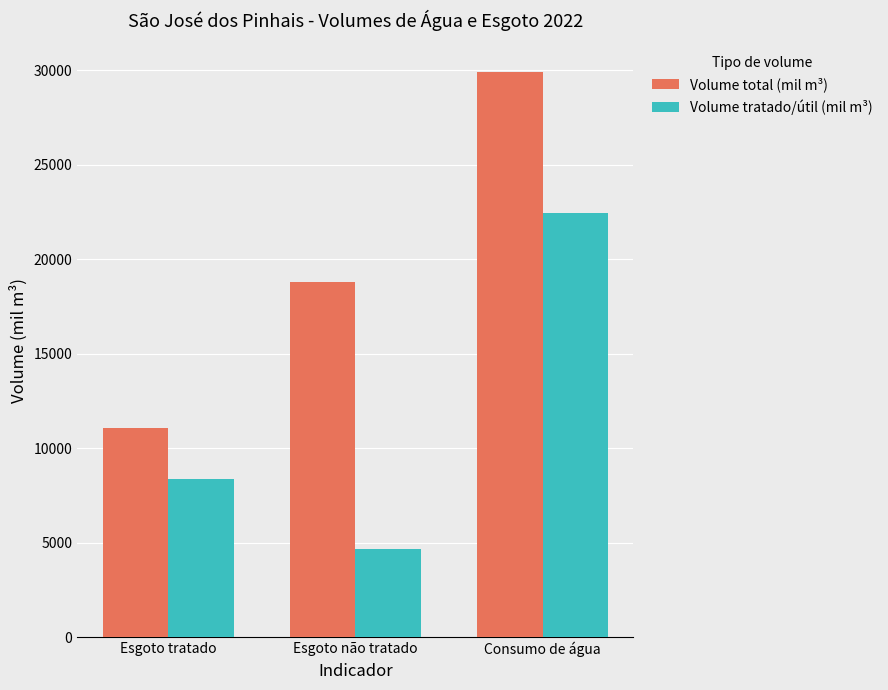

Which series changed the most between Esgoto tratado and Esgoto não tratado?

Volume total (mil m³)